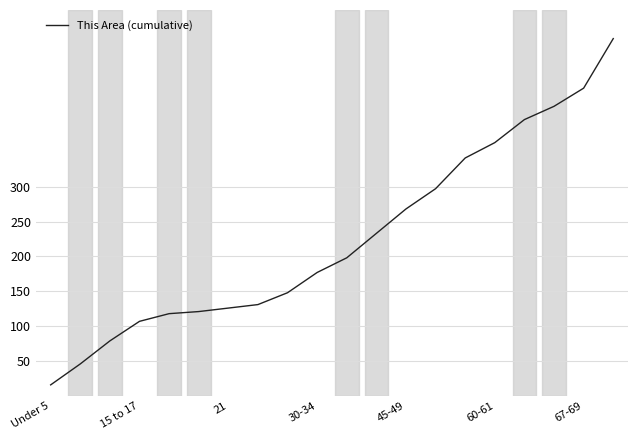

What is the smallest value displayed?

16